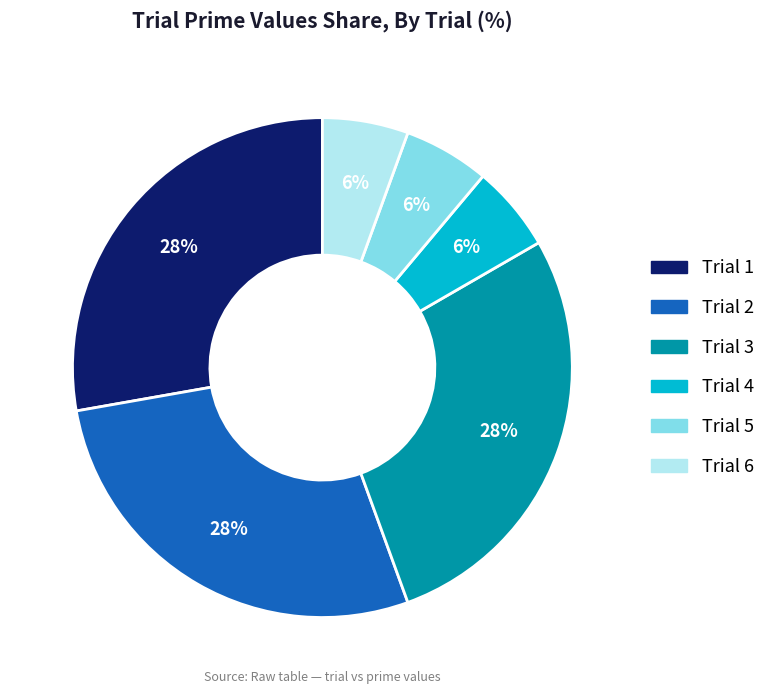

How many segments does this pie chart have?

6